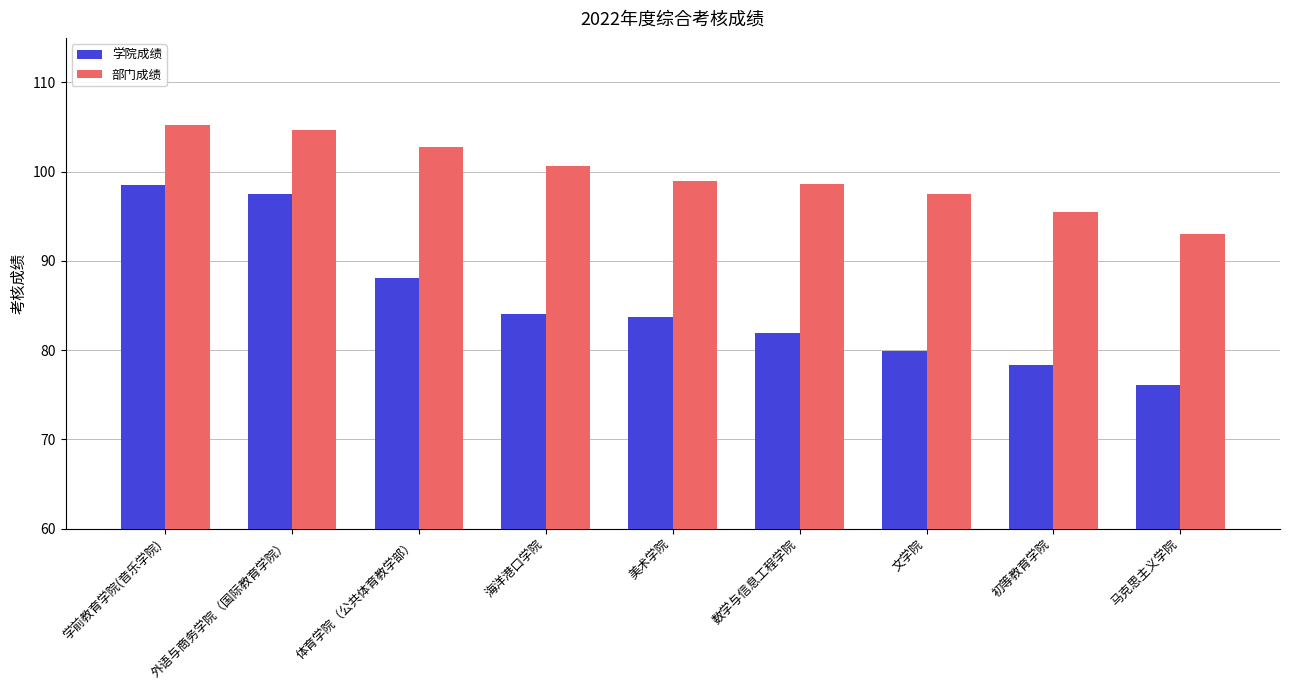

Which series has the largest total across all categories?

部门成绩